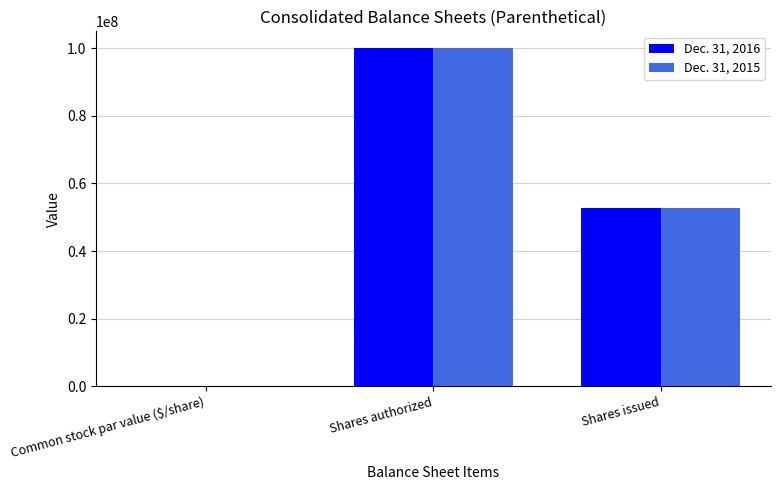

Which category has the highest value across all series?

Shares authorized